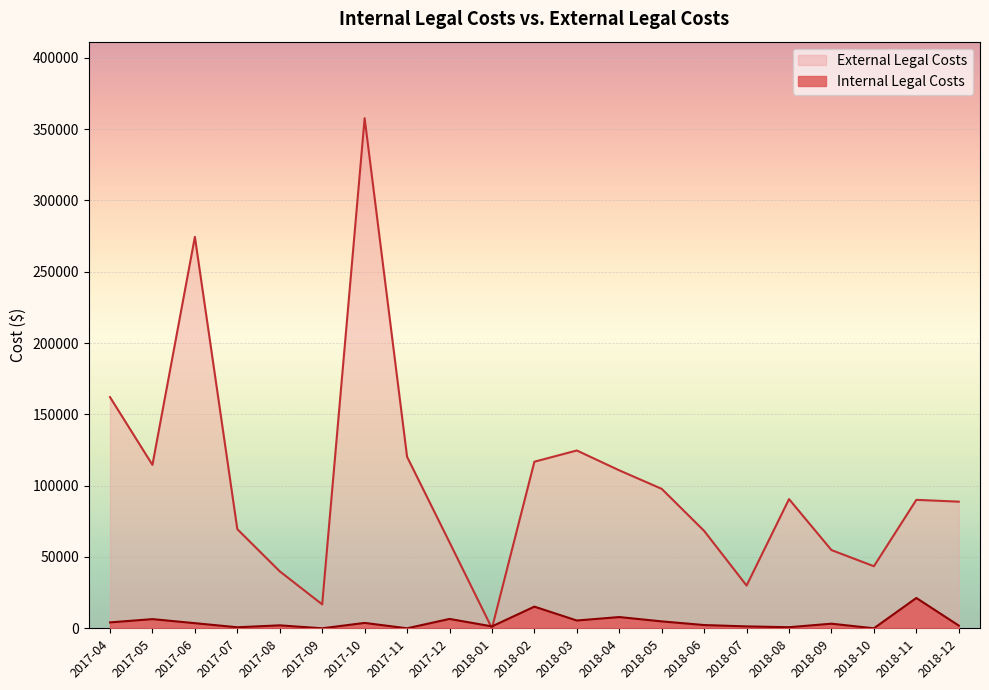

What is the difference between the maximum and minimum values in the Internal Legal Costs series?

21262.1